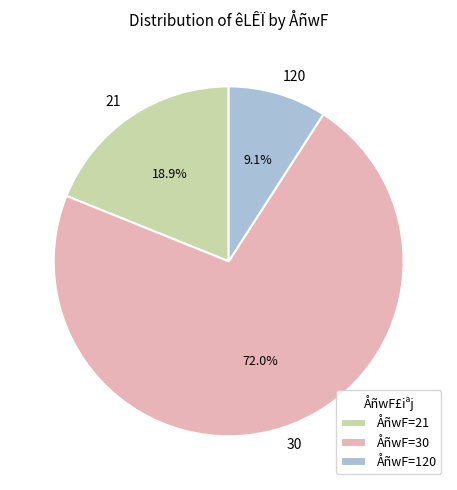

Which category has the biggest portion of the pie?

30